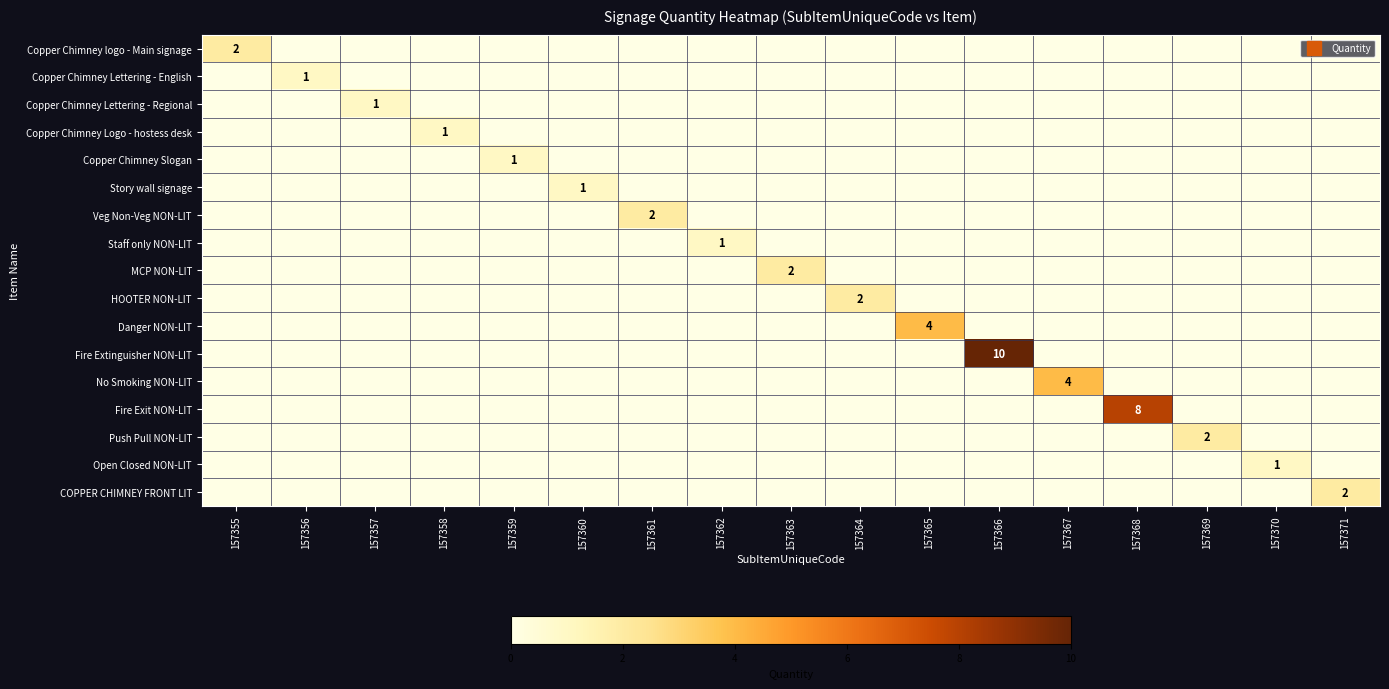

Rank the series by their maximum value, from highest to lowest.

Fire Extinguisher NON-LIT, Fire Exit NON-LIT, Danger NON-LIT, No Smoking NON-LIT, Copper Chimney logo - Main signage, Veg Non-Veg NON-LIT, MCP NON-LIT, HOOTER NON-LIT, Push Pull NON-LIT, COPPER CHIMNEY FRONT LIT, Copper Chimney Lettering - English, Copper Chimney Lettering - Regional, Copper Chimney Logo - hostess desk, Copper Chimney Slogan, Story wall signage, Staff only NON-LIT, Open Closed NON-LIT